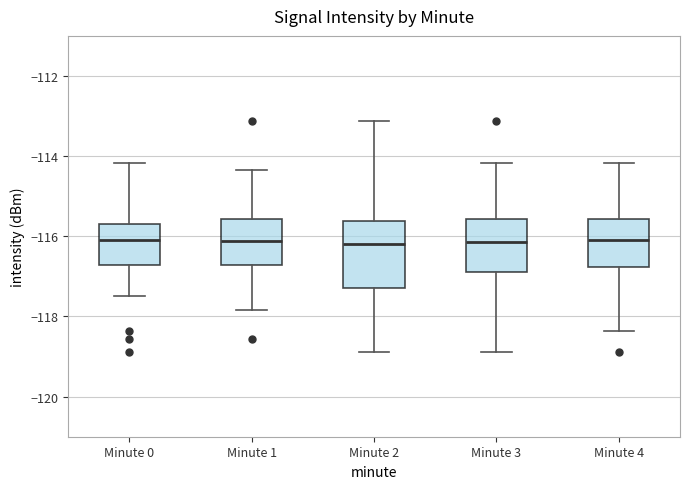

Reading left to right, read every box against the y-axis: the position of its median line, the range the box covers, and the ends of its whiskers. The values are not printed on the chart, so give them approximately, as read against the axis.

Minute 0: median -116.0, box -116.8 to -115.6, whiskers -117.6 to -114.2
Minute 1: median -116.2, box -116.8 to -115.6, whiskers -117.8 to -114.4
Minute 2: median -116.2, box -117.4 to -115.6, whiskers -118.8 to -113.2
Minute 3: median -116.2, box -116.8 to -115.6, whiskers -118.8 to -114.2
Minute 4: median -116.0, box -116.8 to -115.6, whiskers -118.4 to -114.2